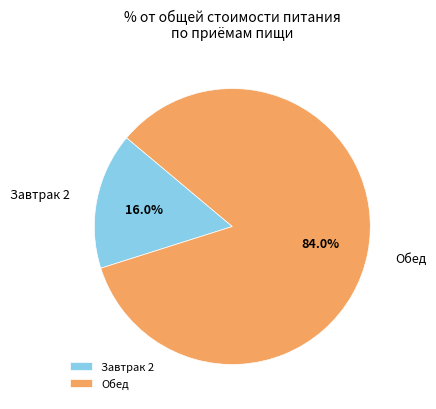

Which category has the smallest portion of the pie?

Завтрак 2